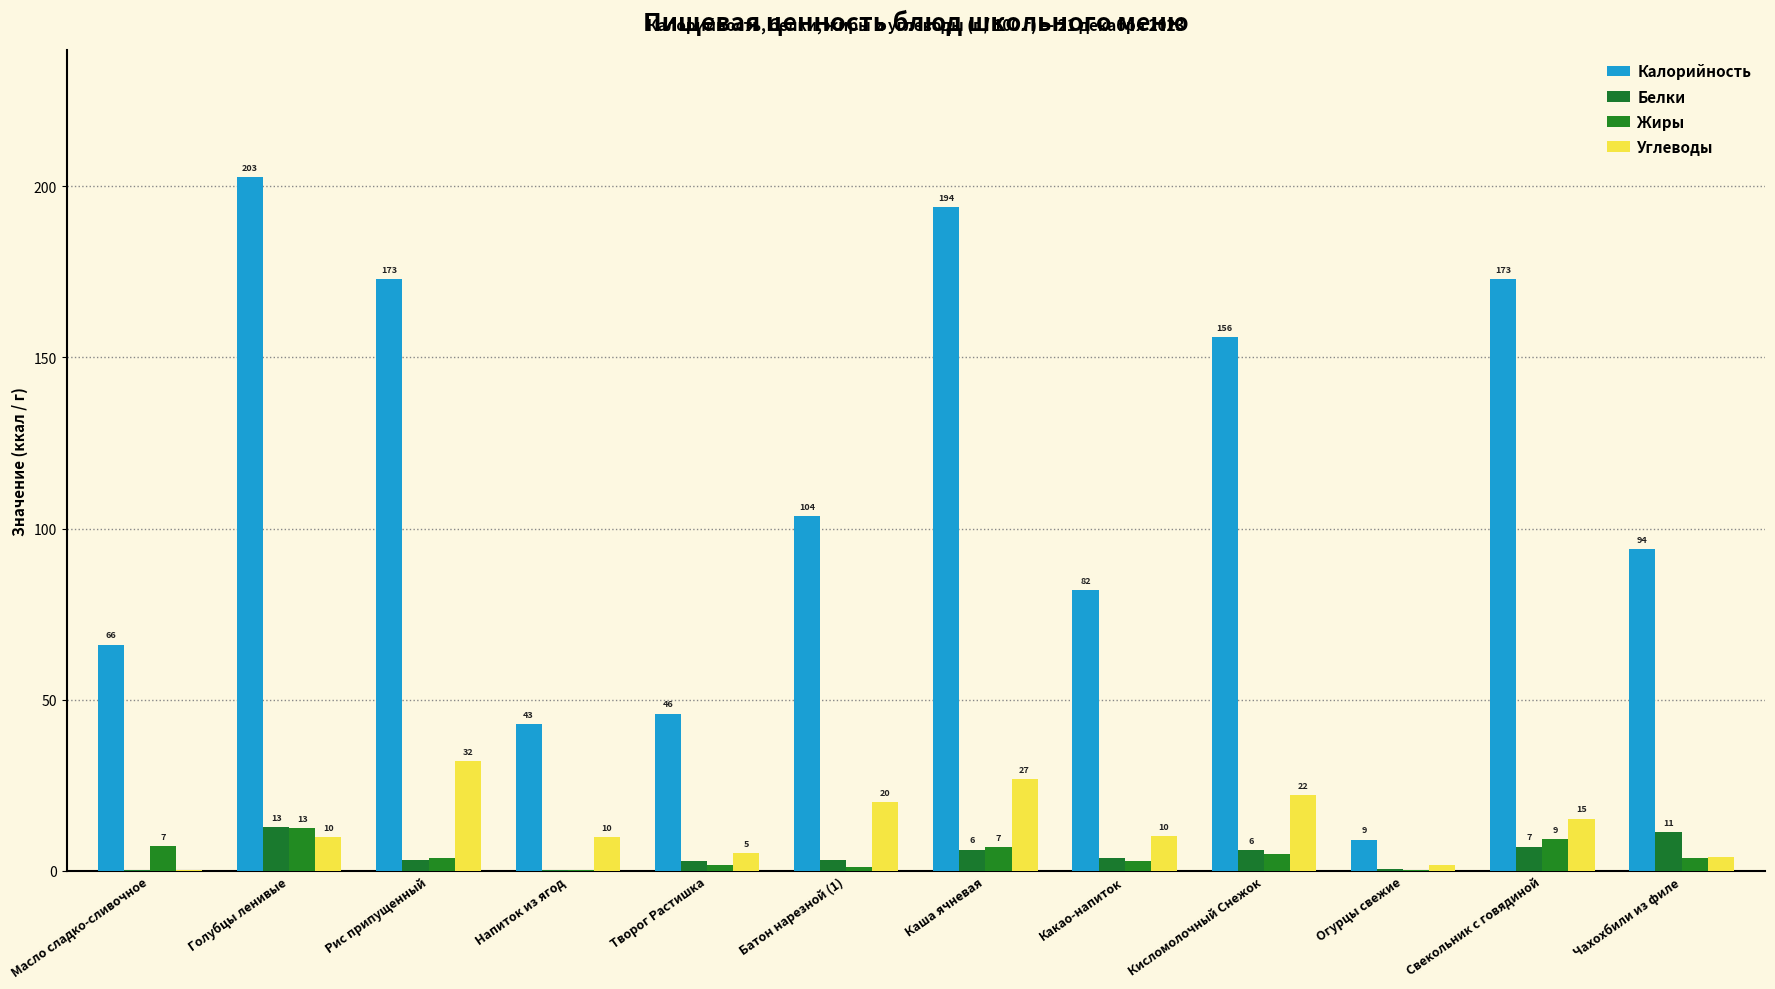

How many groups of bars are there?

12